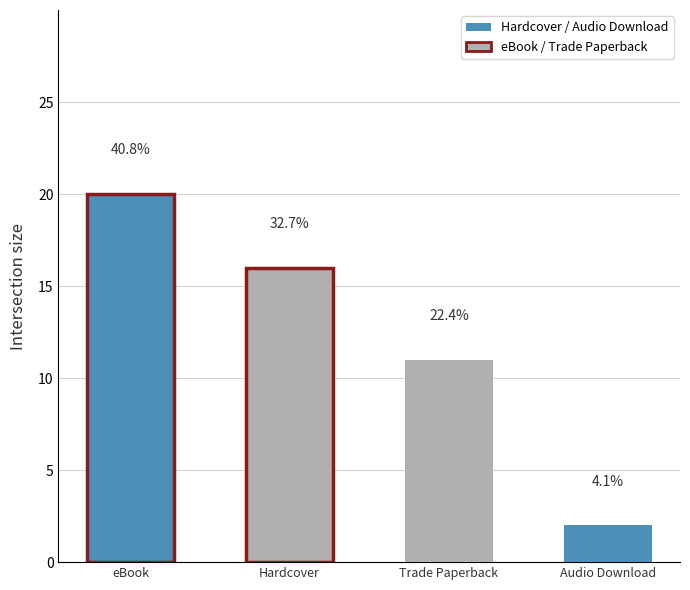

At which label is the value closest to 11?

Trade Paperback